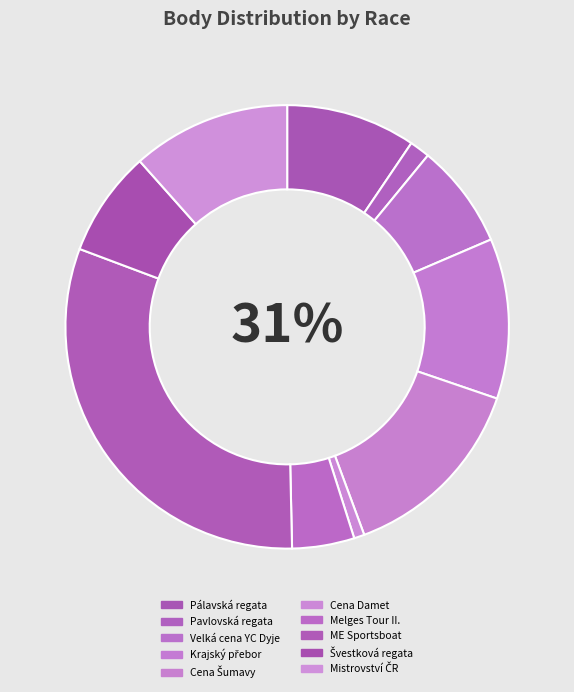

Which has a higher value, Krajský přebor or Mistrovství ČR?

Krajský přebor